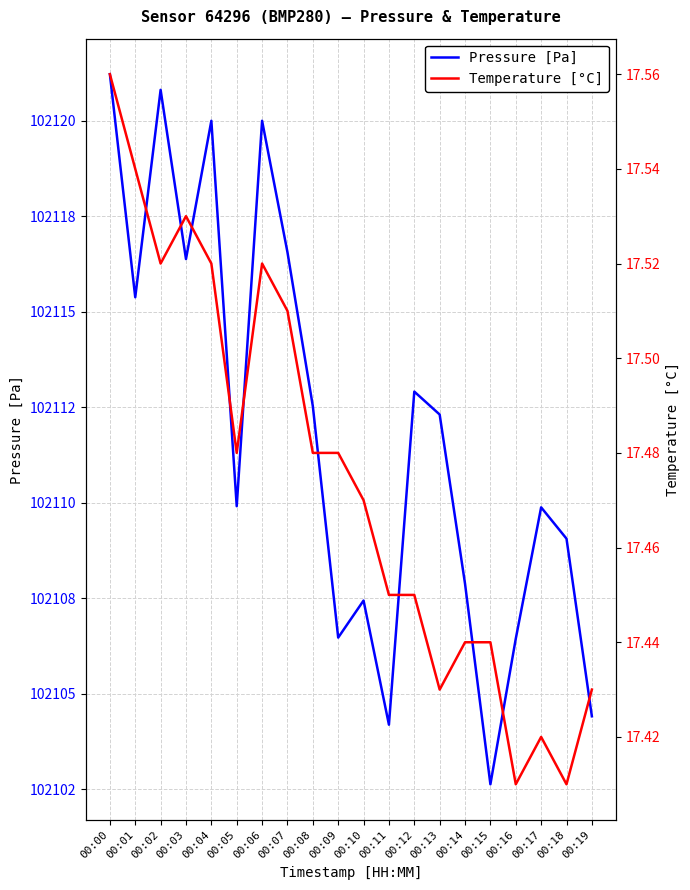

The value of Temperature [°C] at 00:05 is 17.5. True or false?

True